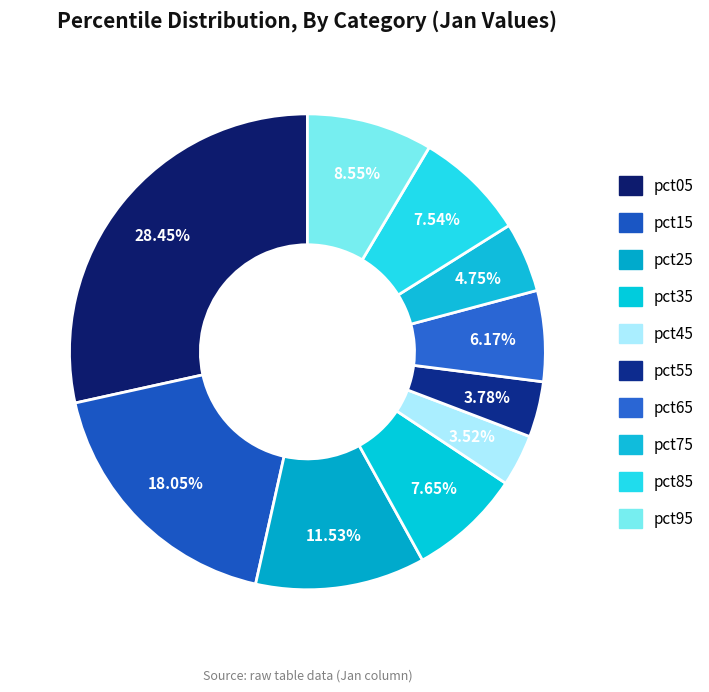

What is the largest slice in the pie chart?

pct05